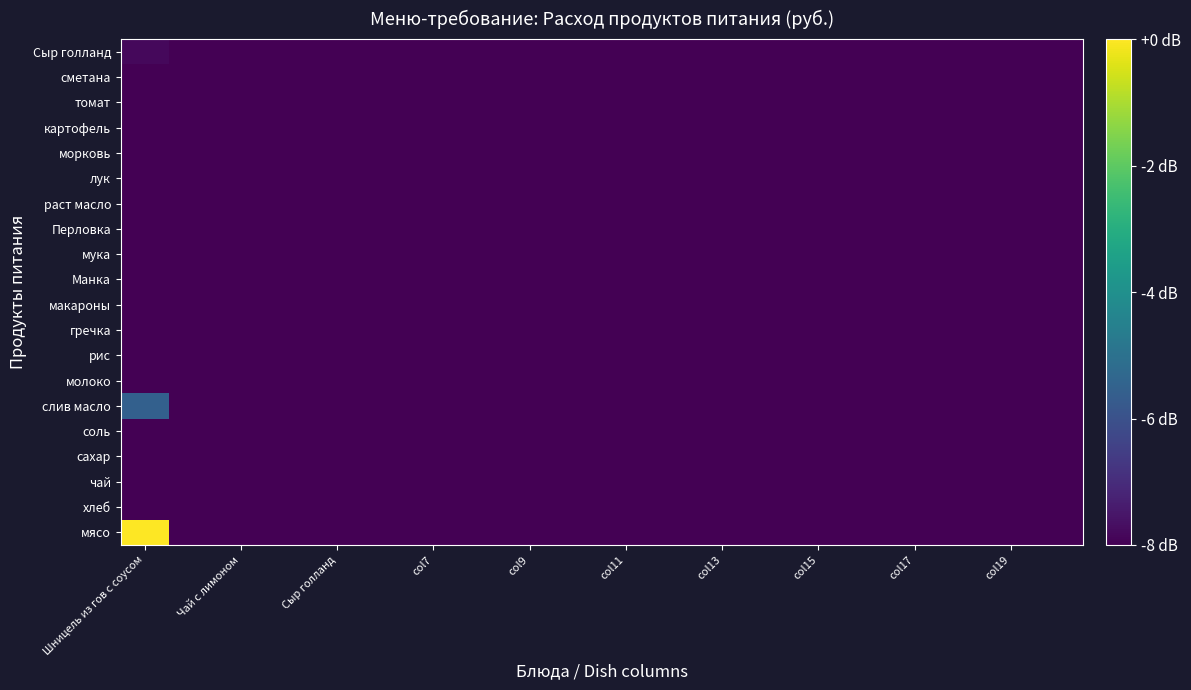

Reading right to left, list all the values displayed in this chart.

мясо: -97.0	-97.0	-97.0	-97.0	-97.0	-97.0	-97.0	-97.0	-97.0	-97.0	-97.0	-97.0	-97.0	-97.0	-97.0	-97.0	-97.0	-97.0	-97.0	0.0
хлеб: -97.0	-97.0	-97.0	-97.0	-97.0	-97.0	-97.0	-97.0	-97.0	-97.0	-97.0	-97.0	-97.0	-97.0	-97.0	-97.0	-97.0	-97.0	-97.0	-10.6
чай: -97.0	-97.0	-97.0	-97.0	-97.0	-97.0	-97.0	-97.0	-97.0	-97.0	-97.0	-97.0	-97.0	-97.0	-97.0	-97.0	-97.0	-97.0	-97.0	-18.0
сахар: -97.0	-97.0	-97.0	-97.0	-97.0	-97.0	-97.0	-97.0	-97.0	-97.0	-97.0	-97.0	-97.0	-97.0	-97.0	-97.0	-97.0	-97.0	-97.0	-15.3
соль: -97.0	-97.0	-97.0	-97.0	-97.0	-97.0	-97.0	-97.0	-97.0	-97.0	-97.0	-97.0	-97.0	-97.0	-97.0	-97.0	-97.0	-97.0	-97.0	-28.2
слив масло: -97.0	-97.0	-97.0	-97.0	-97.0	-97.0	-97.0	-97.0	-97.0	-97.0	-97.0	-97.0	-97.0	-97.0	-97.0	-97.0	-97.0	-97.0	-97.0	-5.5
молоко: -97.0	-97.0	-97.0	-97.0	-97.0	-97.0	-97.0	-97.0	-97.0	-97.0	-97.0	-97.0	-97.0	-97.0	-97.0	-97.0	-97.0	-97.0	-97.0	-16.0
рис: -97.0	-97.0	-97.0	-97.0	-97.0	-97.0	-97.0	-97.0	-97.0	-97.0	-97.0	-97.0	-97.0	-97.0	-97.0	-97.0	-97.0	-97.0	-97.0	-97.0
гречка: -97.0	-97.0	-97.0	-97.0	-97.0	-97.0	-97.0	-97.0	-97.0	-97.0	-97.0	-97.0	-97.0	-97.0	-97.0	-97.0	-97.0	-97.0	-97.0	-97.0
макароны: -97.0	-97.0	-97.0	-97.0	-97.0	-97.0	-97.0	-97.0	-97.0	-97.0	-97.0	-97.0	-97.0	-97.0	-97.0	-97.0	-97.0	-97.0	-97.0	-97.0
Манка: -97.0	-97.0	-97.0	-97.0	-97.0	-97.0	-97.0	-97.0	-97.0	-97.0	-97.0	-97.0	-97.0	-97.0	-97.0	-97.0	-97.0	-97.0	-97.0	-97.0
мука: -97.0	-97.0	-97.0	-97.0	-97.0	-97.0	-97.0	-97.0	-97.0	-97.0	-97.0	-97.0	-97.0	-97.0	-97.0	-97.0	-97.0	-97.0	-97.0	-97.0
Перловка: -97.0	-97.0	-97.0	-97.0	-97.0	-97.0	-97.0	-97.0	-97.0	-97.0	-97.0	-97.0	-97.0	-97.0	-97.0	-97.0	-97.0	-97.0	-97.0	-14.2
раст масло: -97.0	-97.0	-97.0	-97.0	-97.0	-97.0	-97.0	-97.0	-97.0	-97.0	-97.0	-97.0	-97.0	-97.0	-97.0	-97.0	-97.0	-97.0	-97.0	-17.4
лук: -97.0	-97.0	-97.0	-97.0	-97.0	-97.0	-97.0	-97.0	-97.0	-97.0	-97.0	-97.0	-97.0	-97.0	-97.0	-97.0	-97.0	-97.0	-97.0	-23.7
морковь: -97.0	-97.0	-97.0	-97.0	-97.0	-97.0	-97.0	-97.0	-97.0	-97.0	-97.0	-97.0	-97.0	-97.0	-97.0	-97.0	-97.0	-97.0	-97.0	-24.0
картофель: -97.0	-97.0	-97.0	-97.0	-97.0	-97.0	-97.0	-97.0	-97.0	-97.0	-97.0	-97.0	-97.0	-97.0	-97.0	-97.0	-97.0	-97.0	-97.0	-97.0
томат: -97.0	-97.0	-97.0	-97.0	-97.0	-97.0	-97.0	-97.0	-97.0	-97.0	-97.0	-97.0	-97.0	-97.0	-97.0	-97.0	-97.0	-97.0	-97.0	-15.8
сметана: -97.0	-97.0	-97.0	-97.0	-97.0	-97.0	-97.0	-97.0	-97.0	-97.0	-97.0	-97.0	-97.0	-97.0	-97.0	-97.0	-97.0	-97.0	-97.0	-97.0
Сыр голланд: -97.0	-97.0	-97.0	-97.0	-97.0	-97.0	-97.0	-97.0	-97.0	-97.0	-97.0	-97.0	-97.0	-97.0	-97.0	-97.0	-97.0	-97.0	-97.0	-7.8